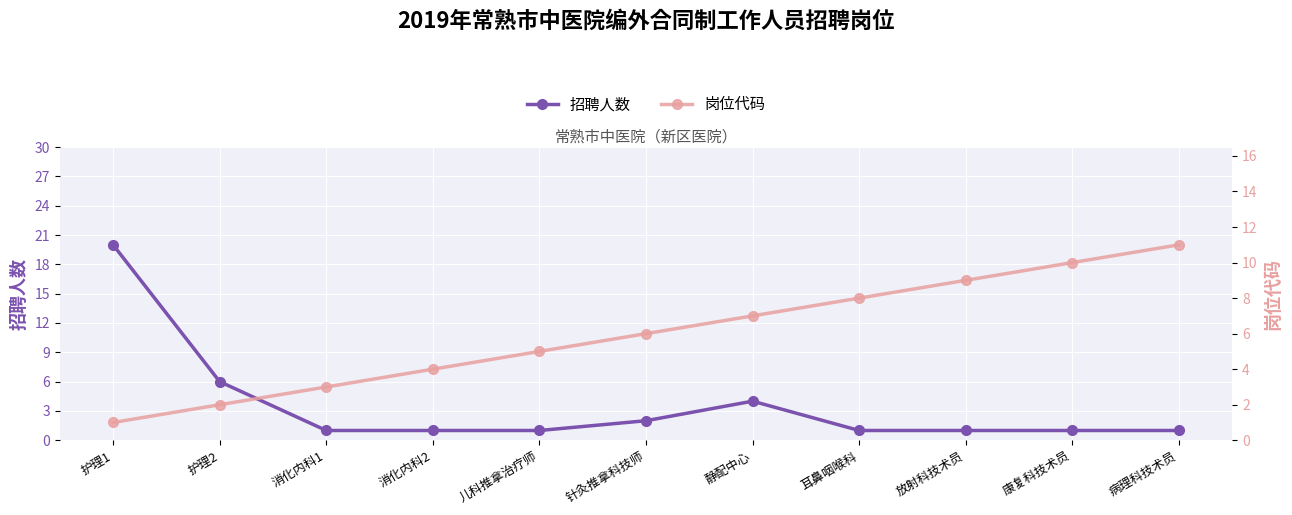

At how many categories does at least one series exceed 1?

11